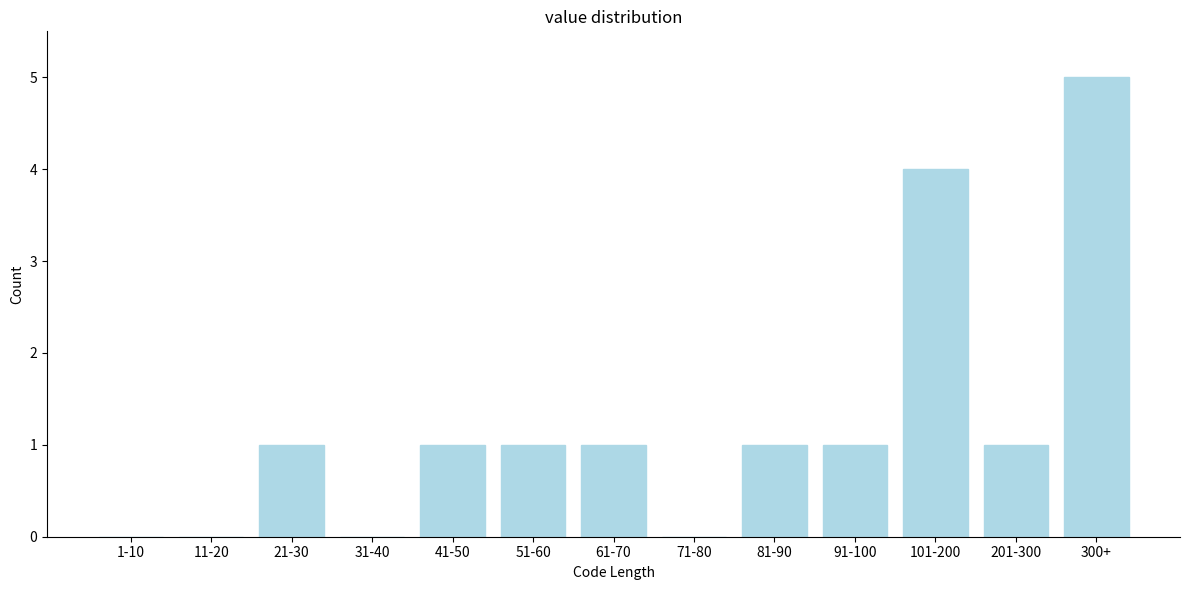

Reading left to right, extract all data points from this chart.

1-10=0	11-20=0	21-30=1	31-40=0	41-50=1	51-60=1	61-70=1	71-80=0	81-90=1	91-100=1	101-200=4	201-300=1	300+=5